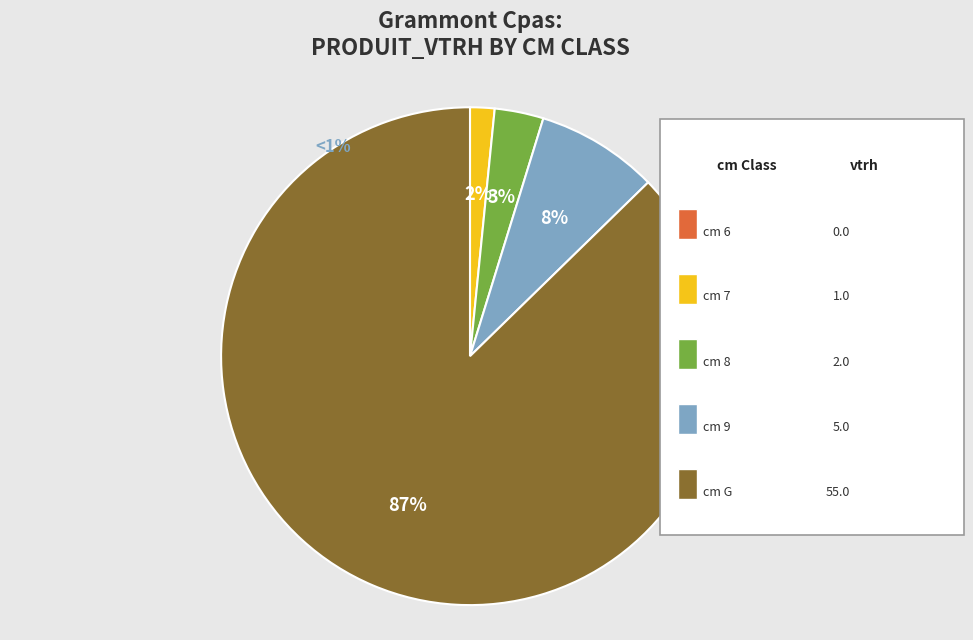

Which slice is the largest?

G